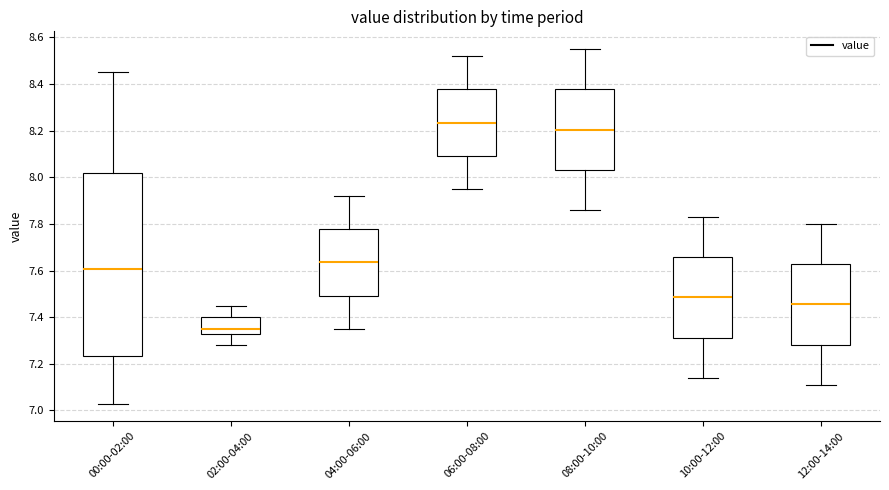

Which box is the tallest, from its lower edge to its upper edge?

00:00-02:00